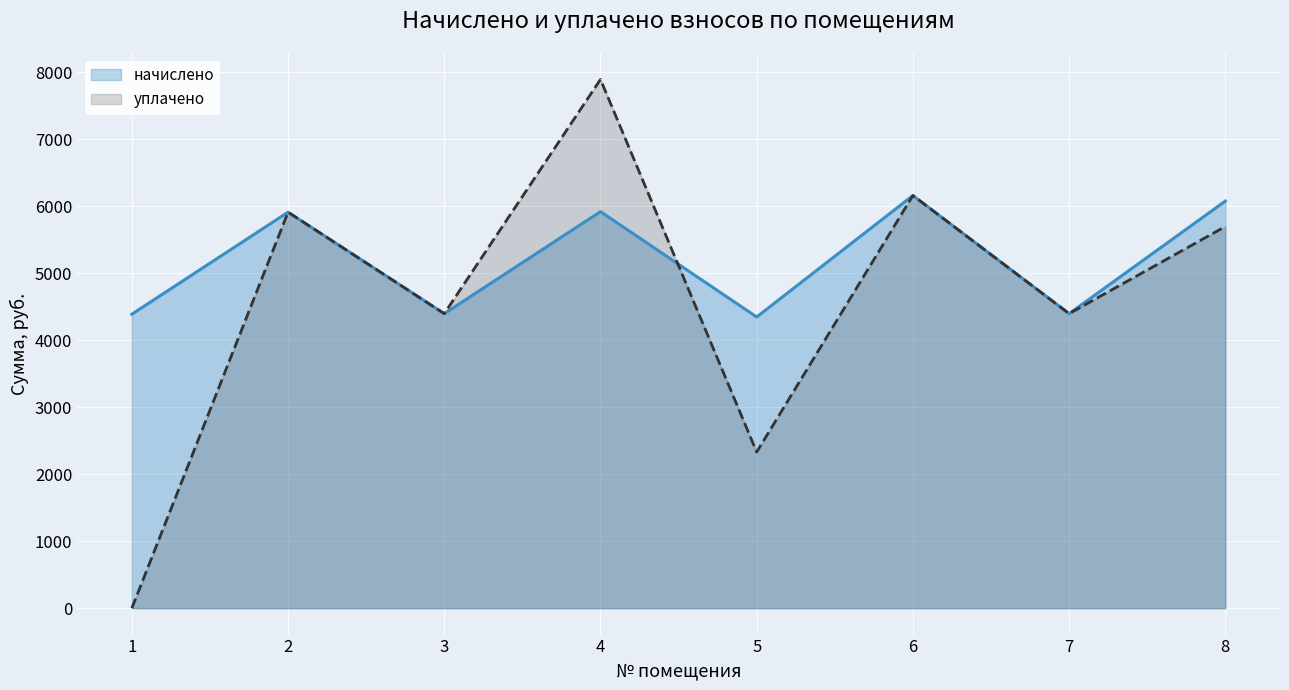

At which category is the sum across all series the highest?

4